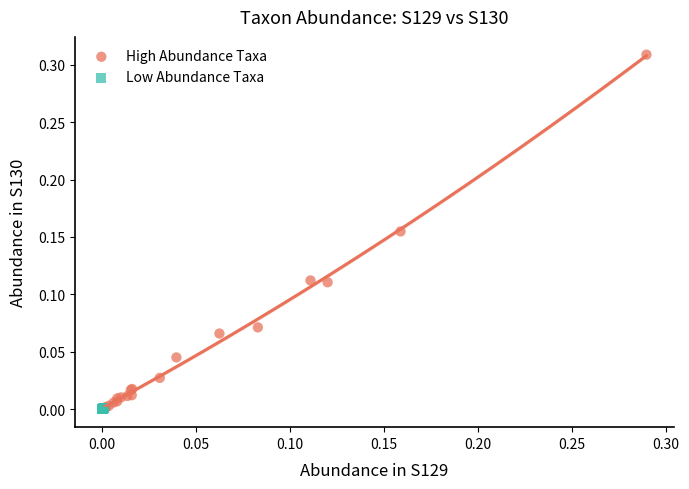

Which series contains the highest Y value?

High Abundance Taxa